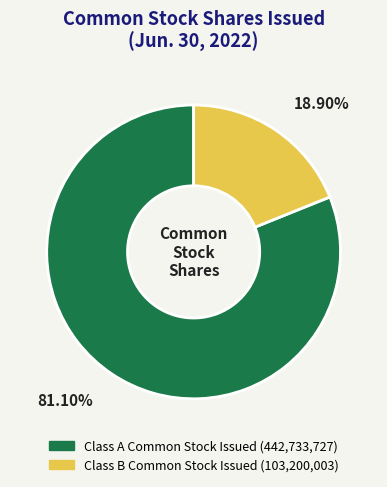

What is the ratio of the value at Class A Common Stock Issued to the value at Class B Common Stock Issued?

4.3